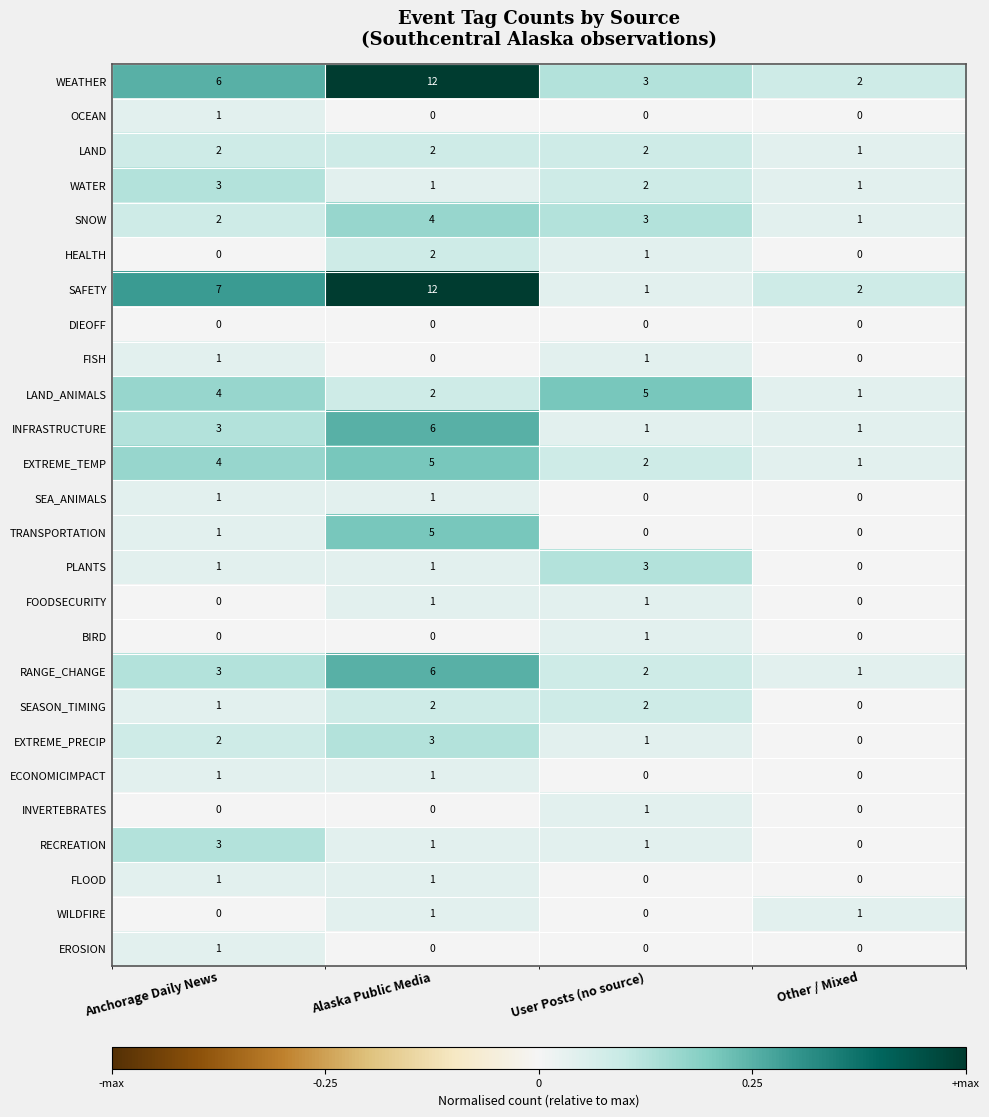

Is it true that FOODSECURITY equals 1 at User Posts (no source)?

True